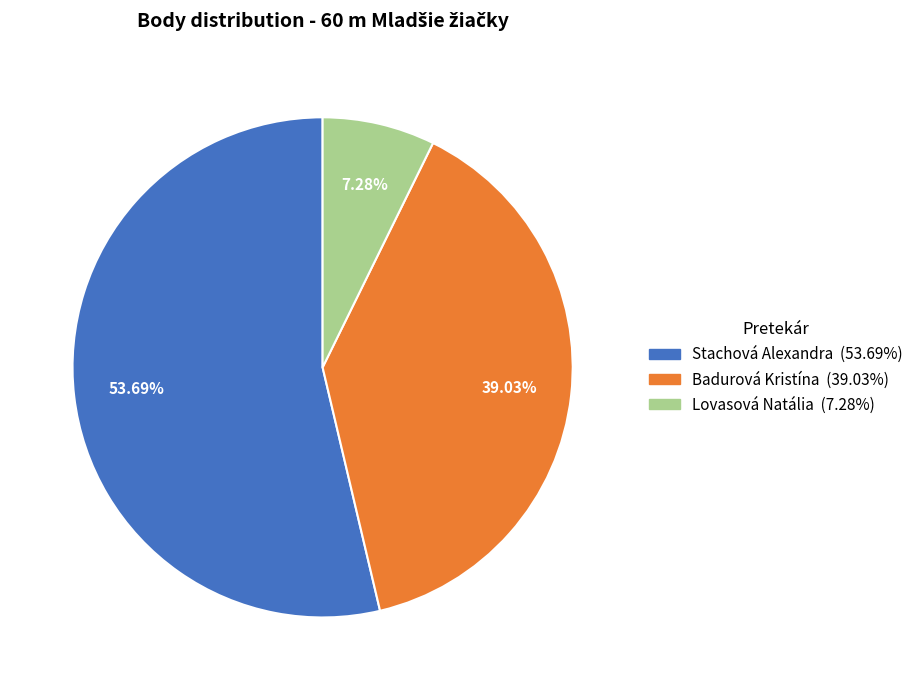

Which has a higher value, Lovasová Natália or Badurová Kristína?

Badurová Kristína